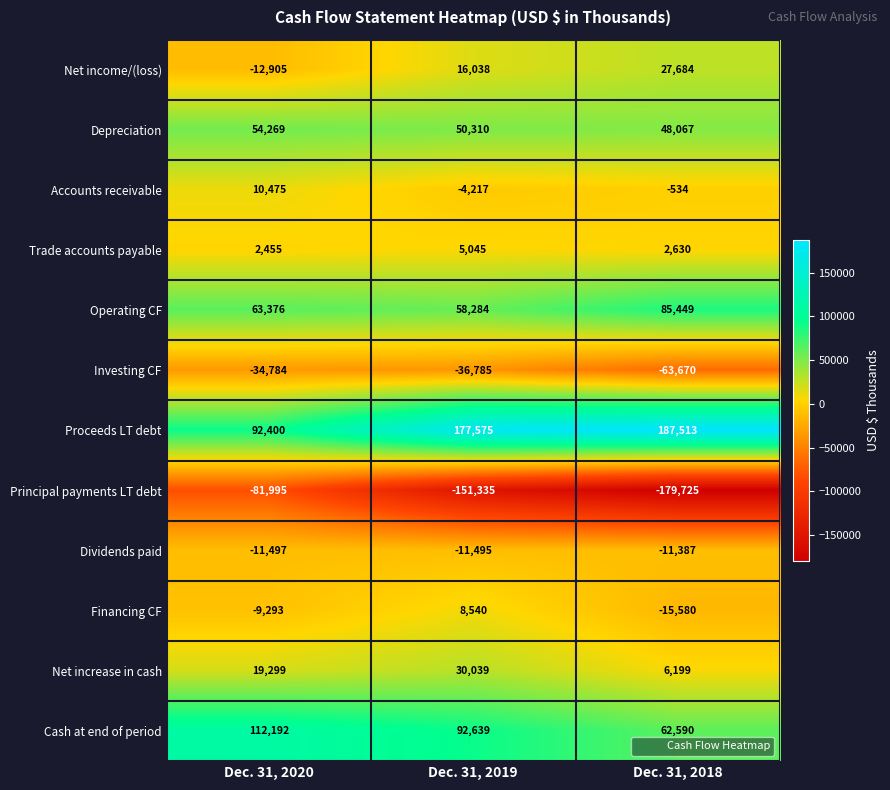

Which series has the widest spread of values?

Principal payments LT debt